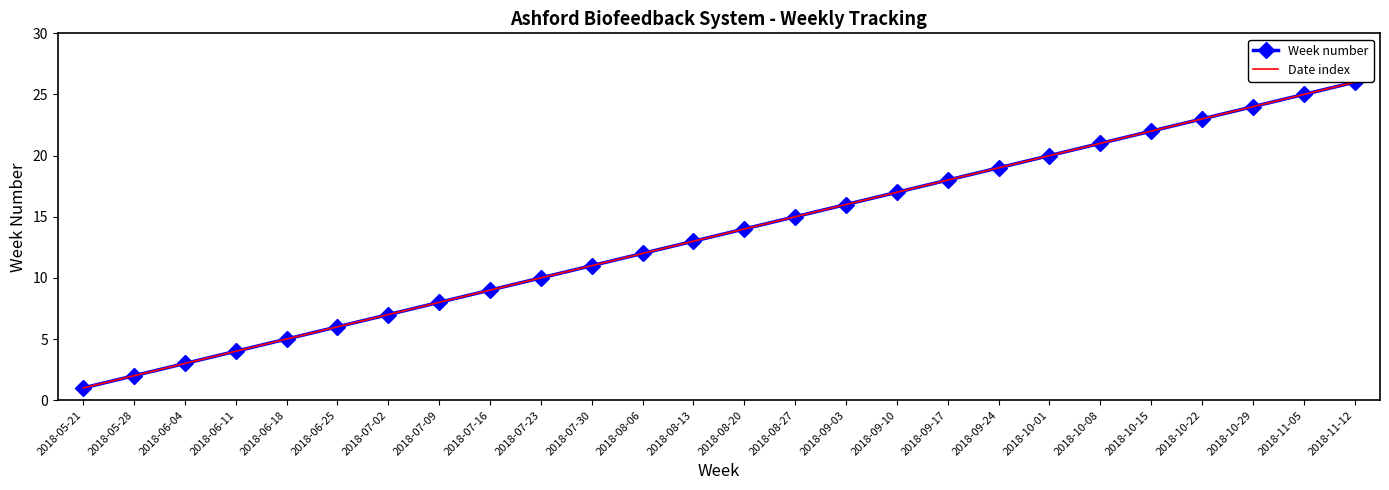

True or false: Week number and Date index cross at least once.

False